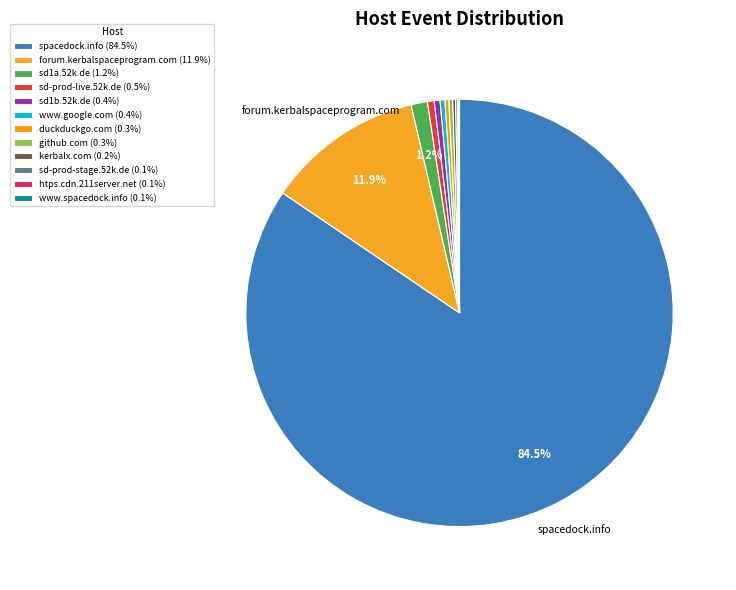

What percentage is NOT represented by spacedock.info?

15.5%